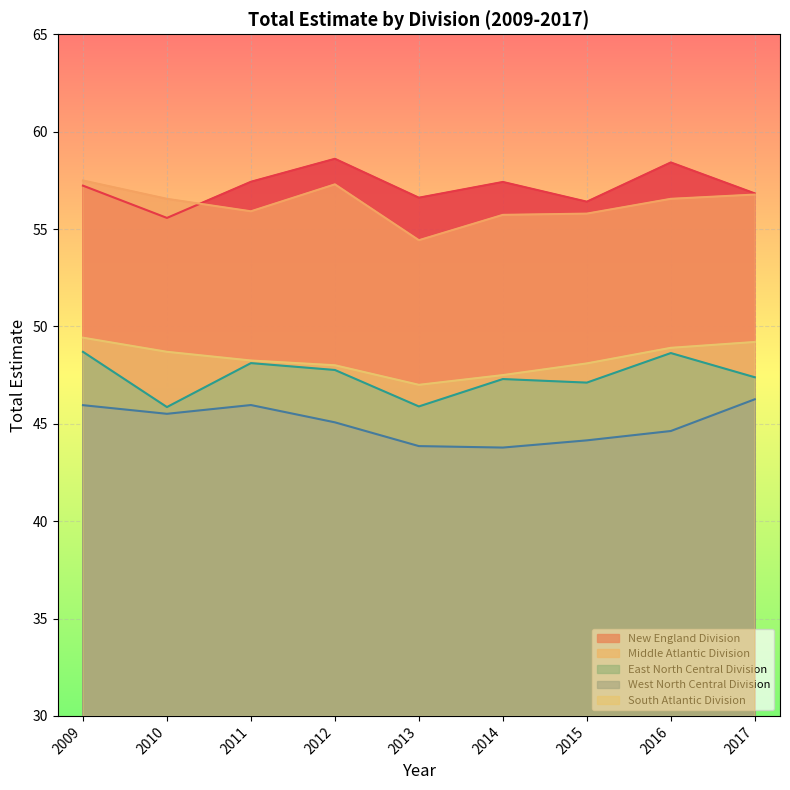

Where does the South Atlantic Division series first go above 48?

2009